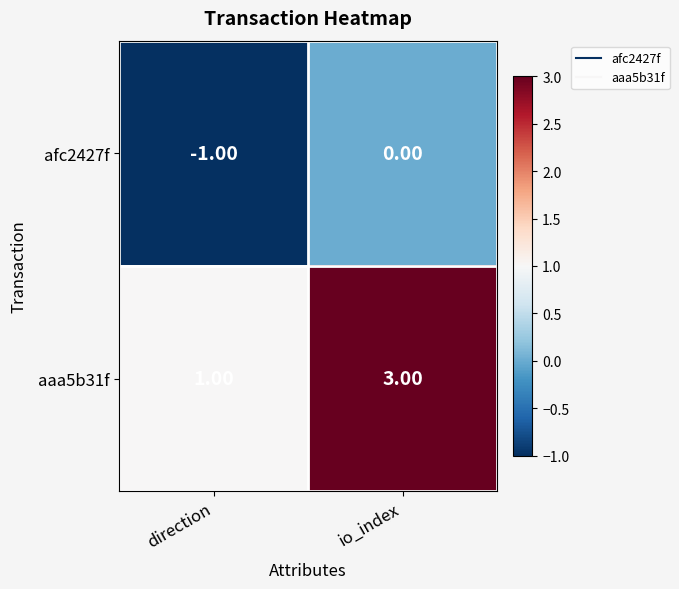

Which series has the largest total across all categories?

aaa5b31f